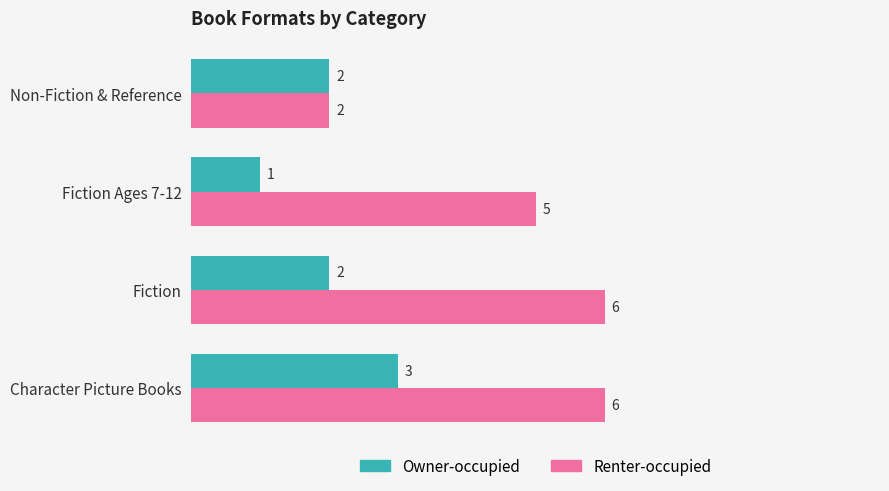

Which series has the largest total across all categories?

Renter-occupied